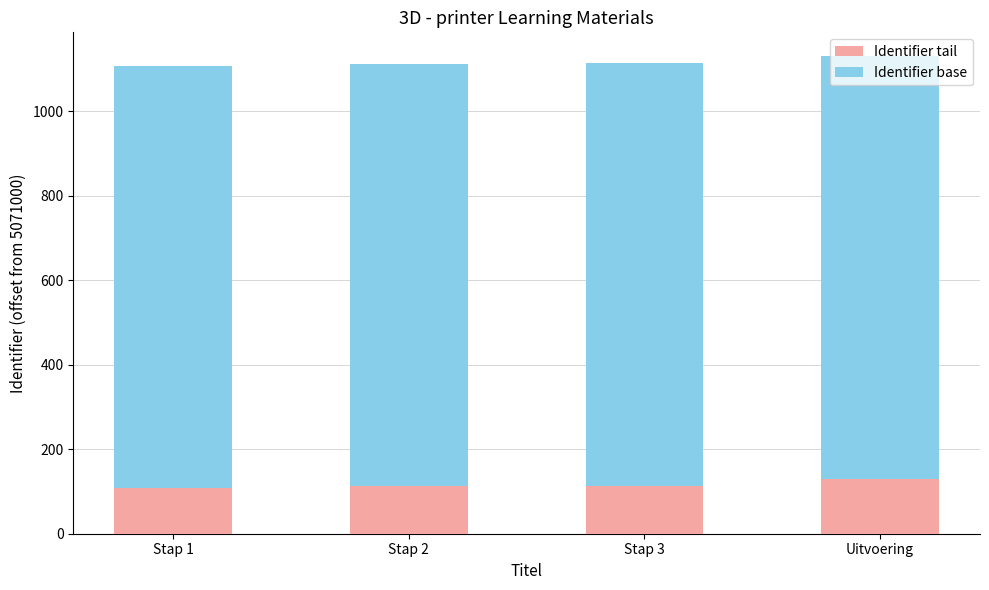

What is the minimum value for Identifier tail?

108